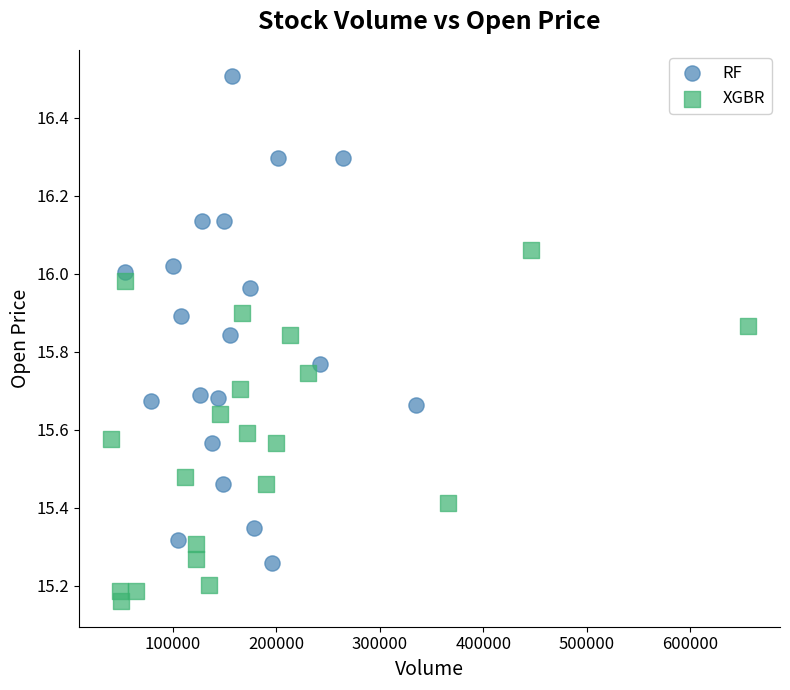

Which series contains the highest Y value?

RF